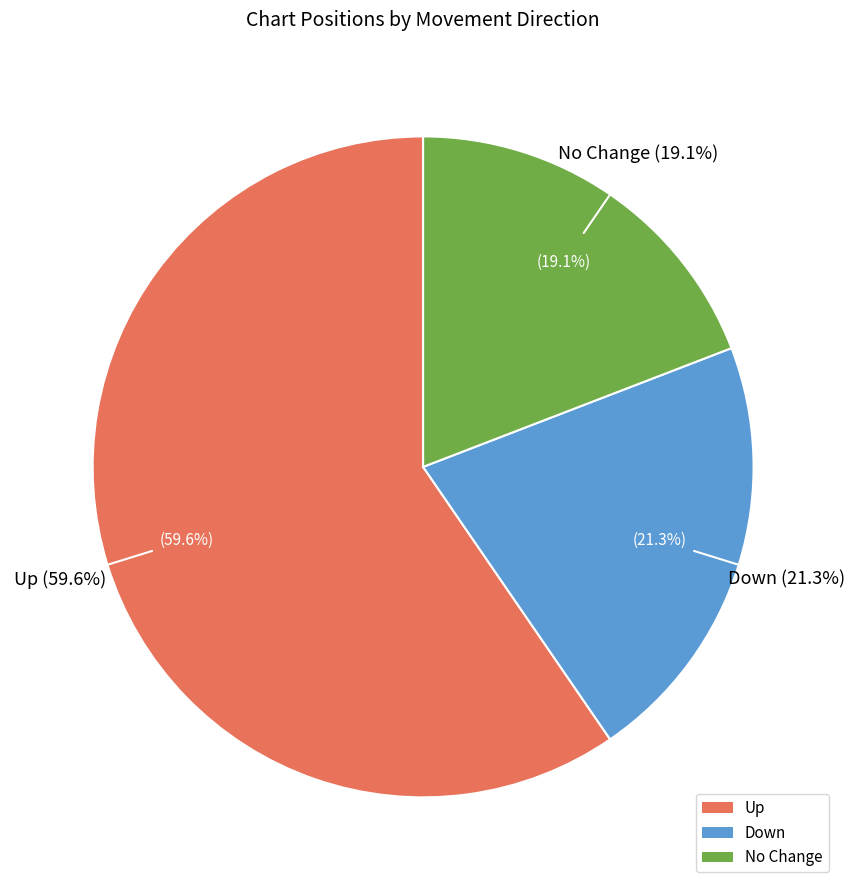

How many slices are in this pie chart?

3